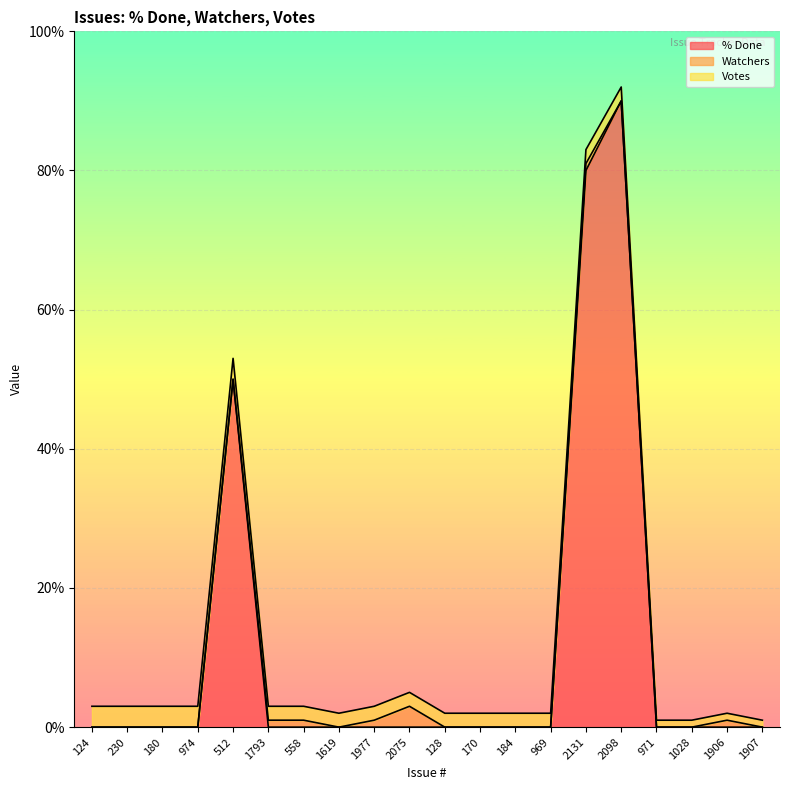

What is the label of the 8th point from the right?

184